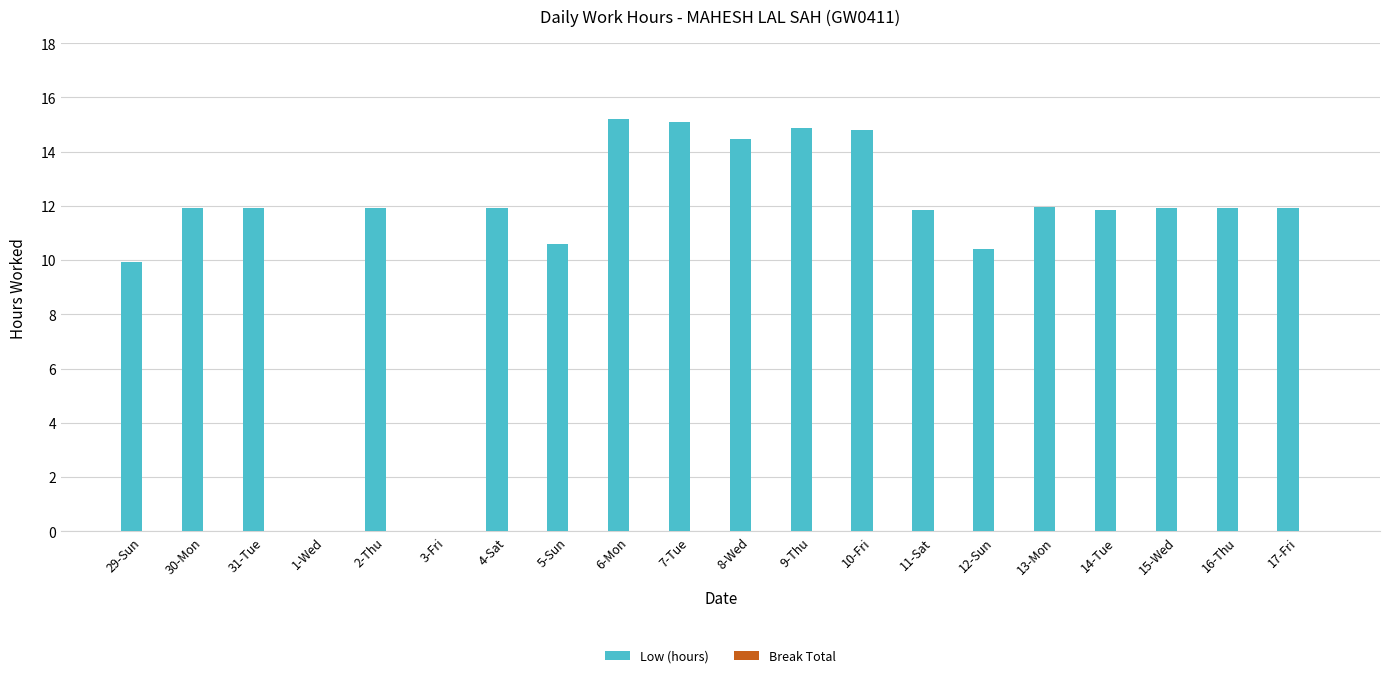

Where does the data first go above 11?

30-Mon